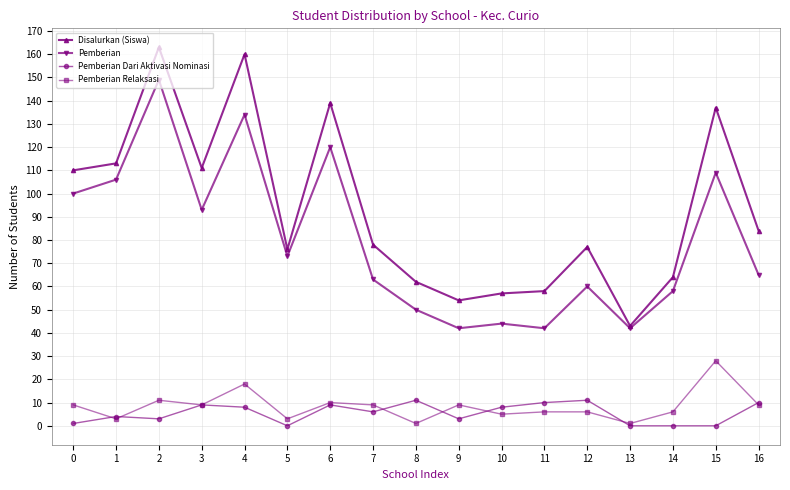

What is the difference between the second highest and second lowest values in the Pemberian series?

92